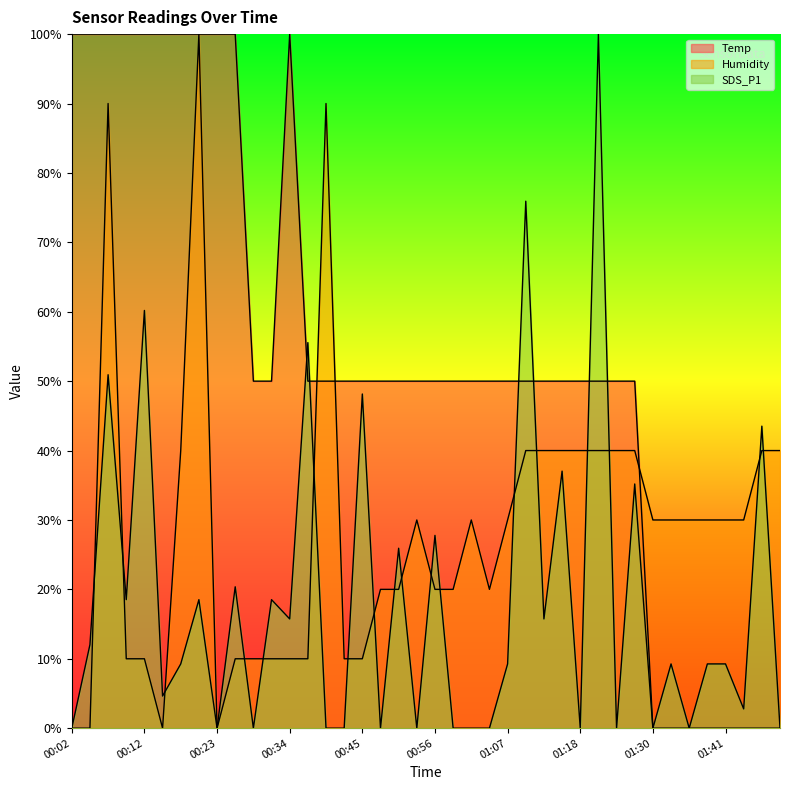

What are all the series names shown in the legend?

Temp, Humidity, SDS_P1